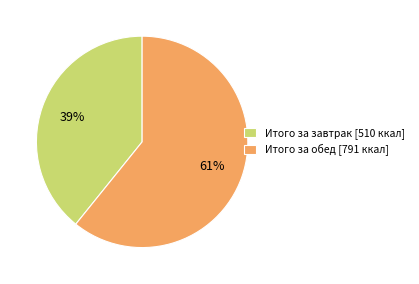

To the nearest percent, what is the combined percentage of Итого за обед and Итого за завтрак?

100%